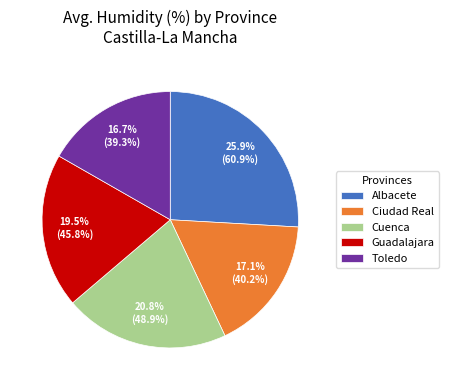

Is there any slice that represents more than half of the pie?

No